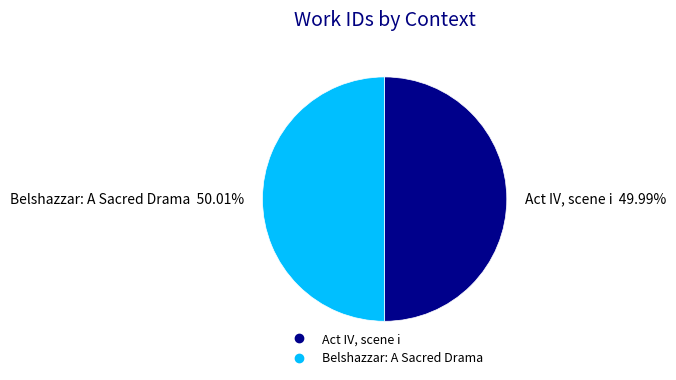

How many segments does this pie chart have?

2